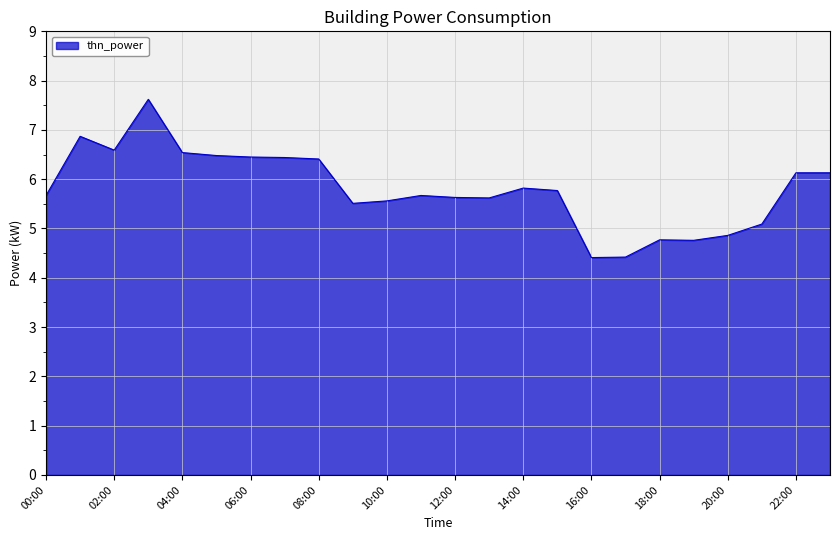

What is the difference between the maximum and minimum values?

3.2